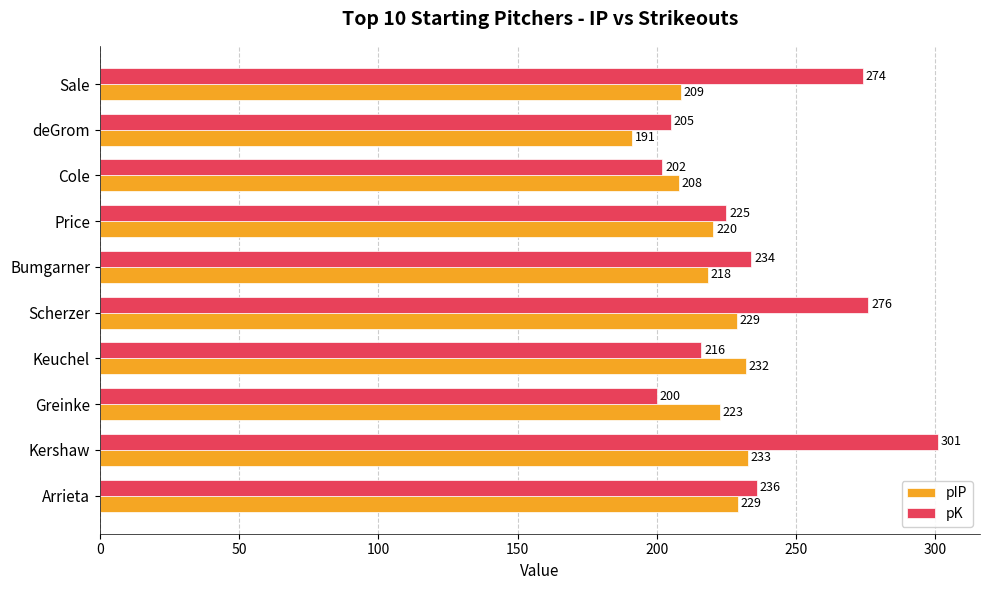

What is the sum of all pK values?

2369.0